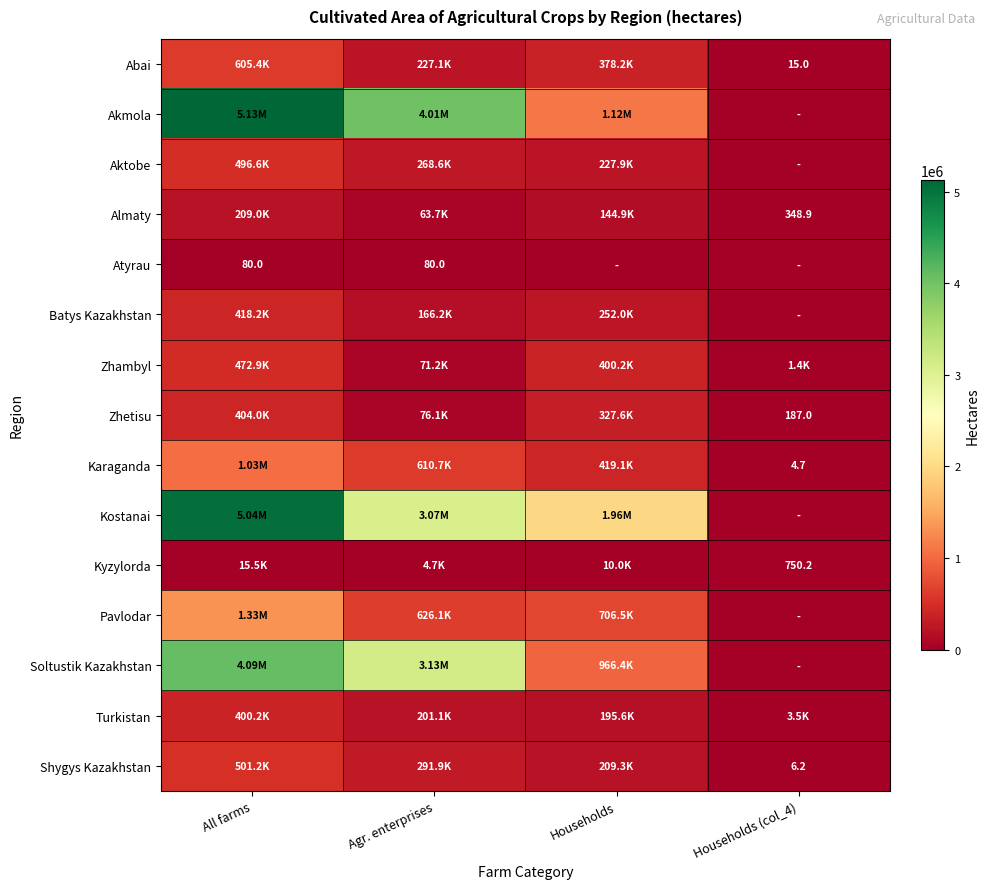

The Abai series shows 605363.7 at All farms. True or false?

True